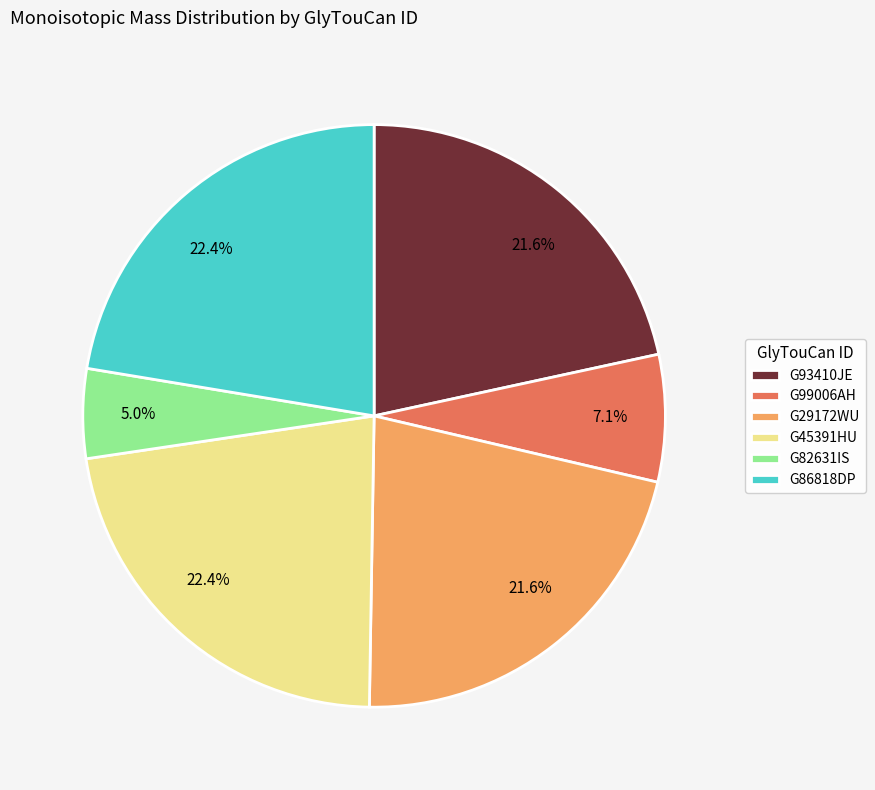

Which category has the smallest portion of the pie?

G82631IS